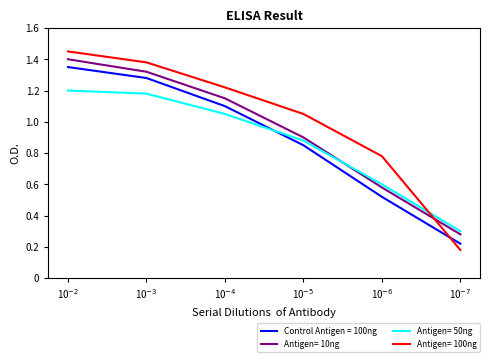

What position from the right is 10$^{-4}$?

4